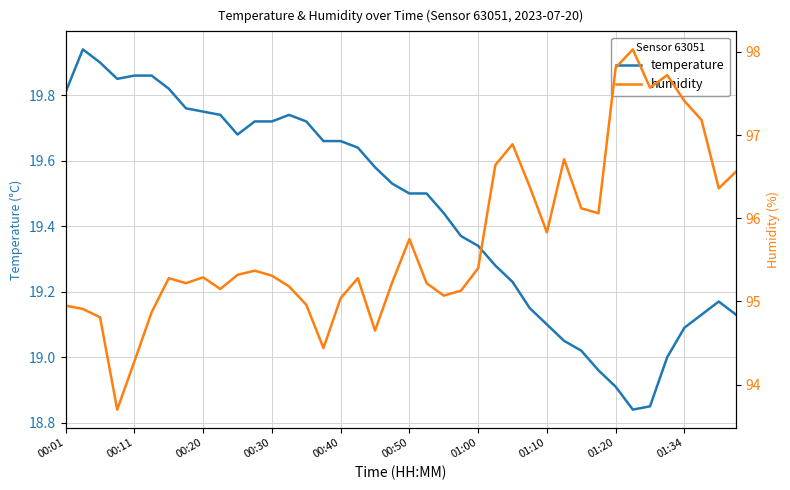

Is it true that humidity equals 95.2 at 13?

True